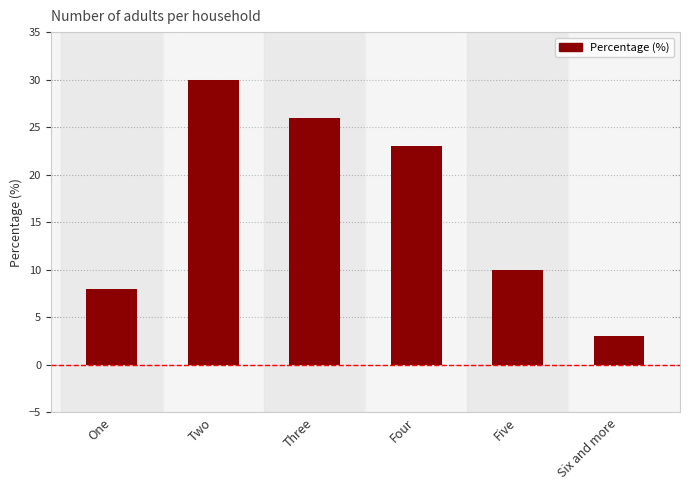

Reading left to right, what are all the values shown in this chart?

8	30	26	23	10	3